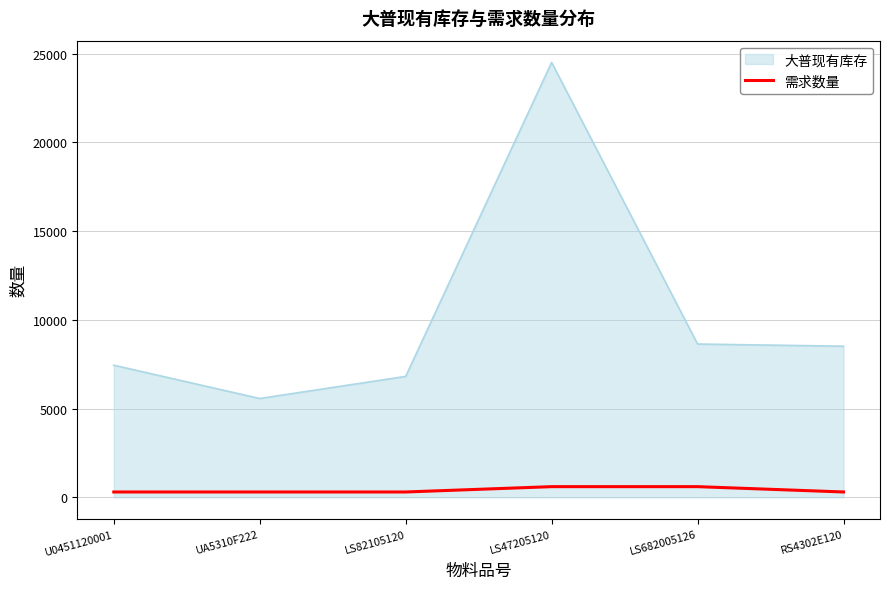

Which label corresponds to the largest value in the chart?

LS47205120